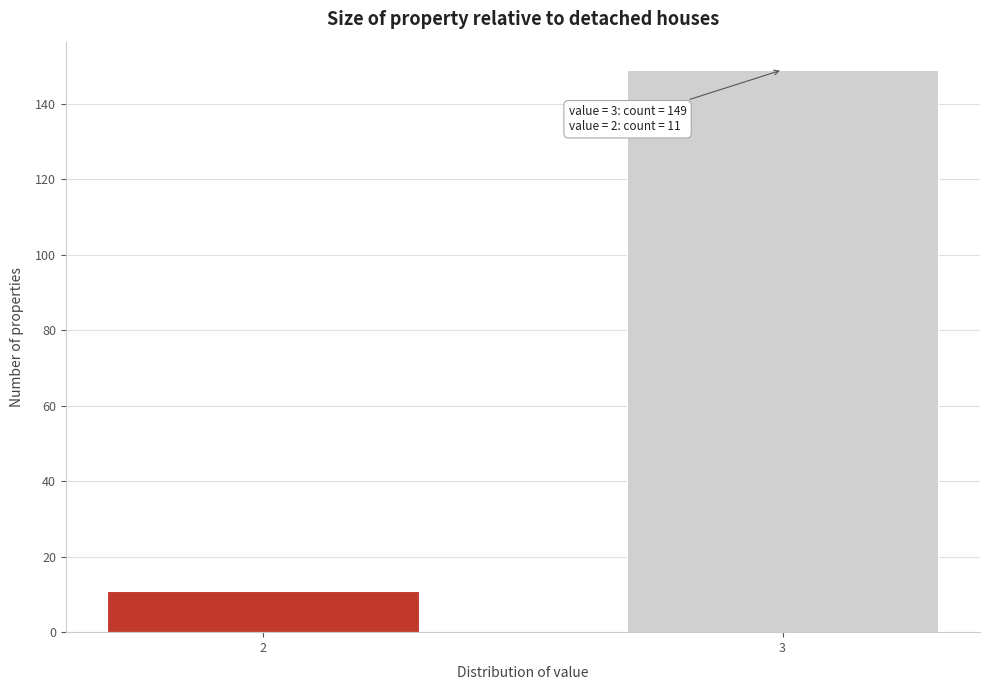

Reading left to right, transcribe all the data shown in this chart.

11	149